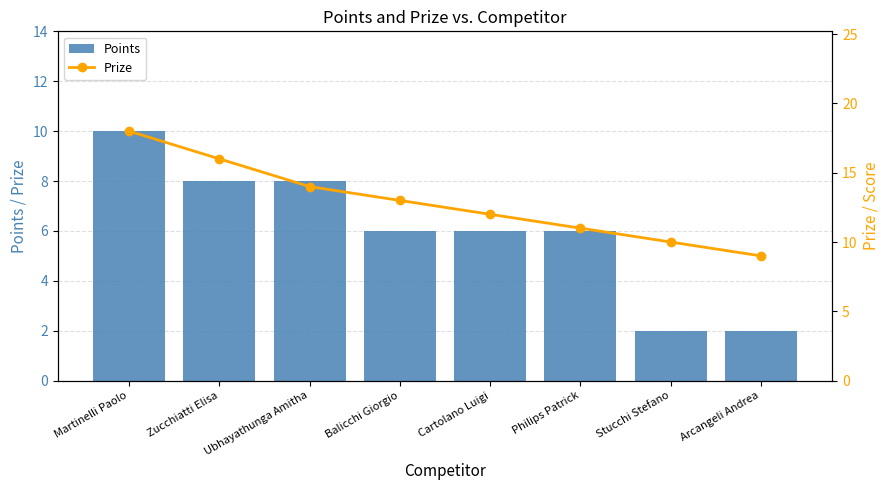

List the series in order of their overall mean, lowest first.

Points, Prize